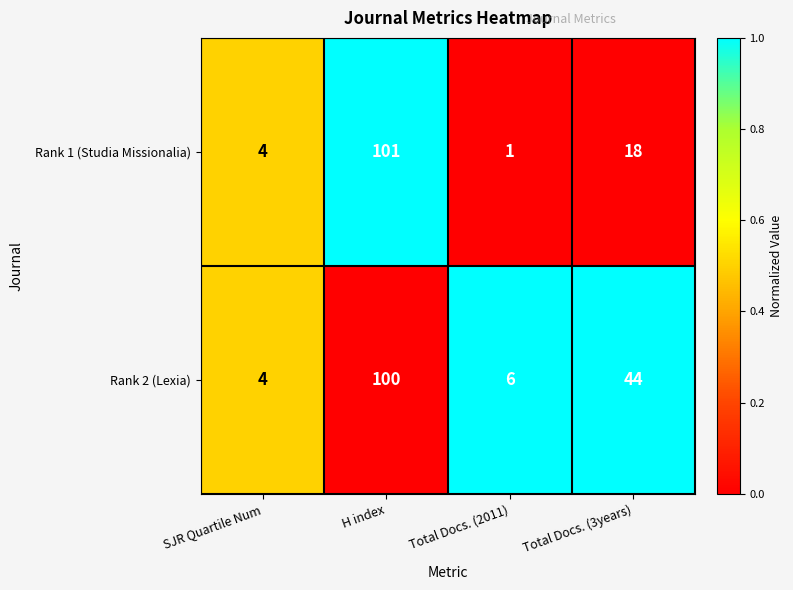

At Total Docs. (2011), list the series in order from largest to smallest.

Rank 2 (Lexia), Rank 1 (Studia Missionalia)